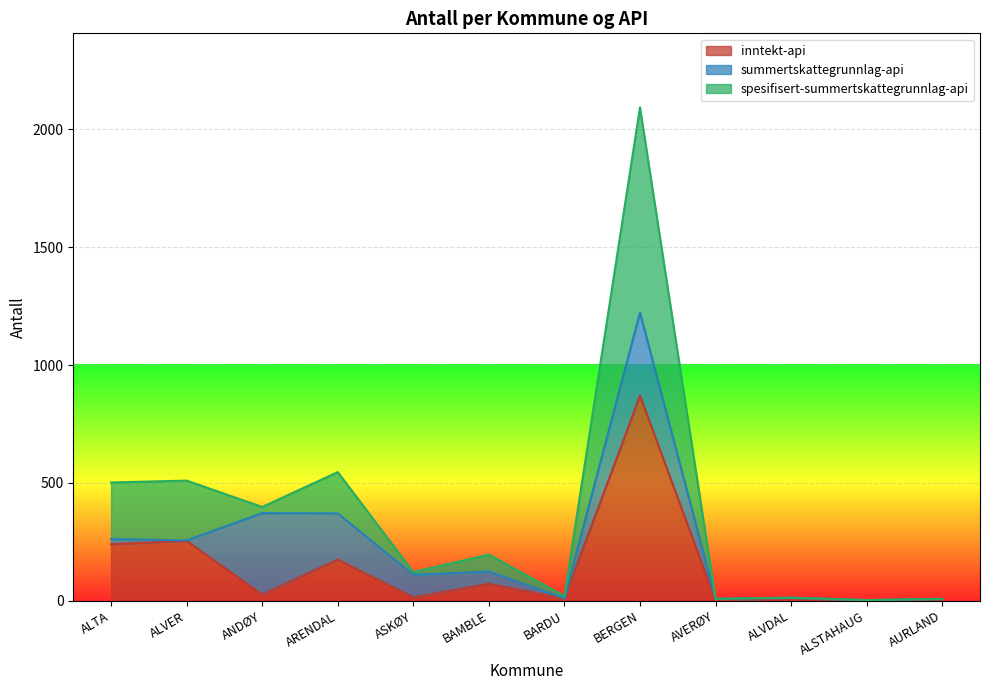

Where is inntekt-api nearest to the value 436?

ALVER